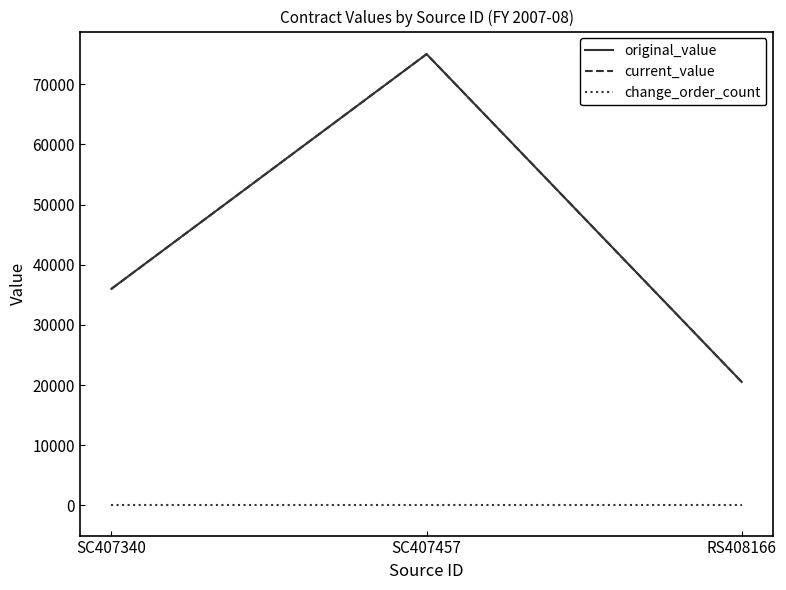

Reading right to left, list all the values displayed in this chart.

original_value: RS408166=20525	SC407457=75000	SC407340=36000
current_value: RS408166=20525	SC407457=75000	SC407340=36000
change_order_count: RS408166=0	SC407457=0	SC407340=0